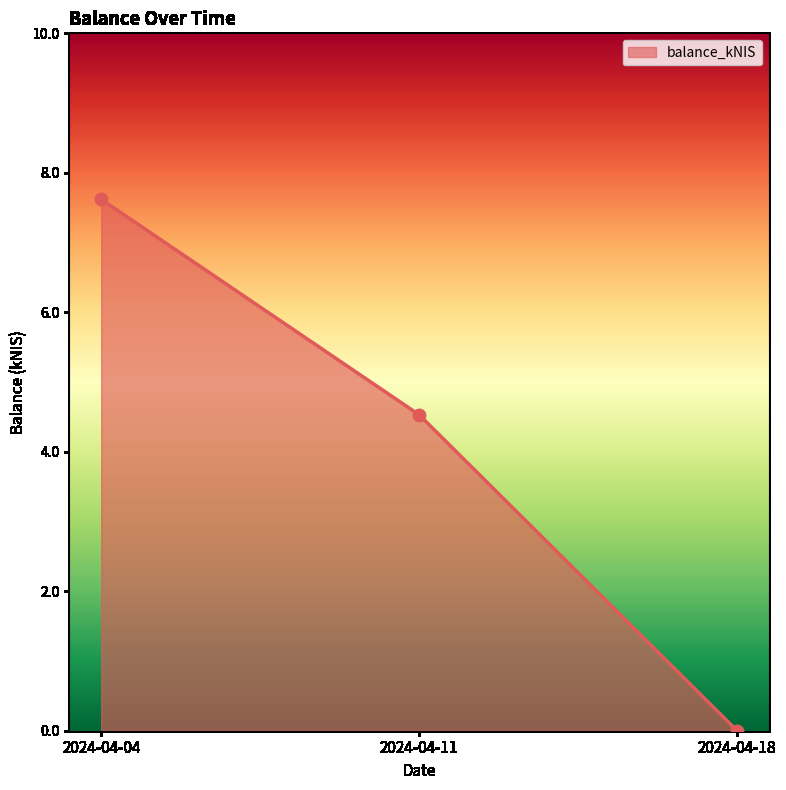

What is the change in value from 2024-04-11 to 2024-04-18?

-4.5